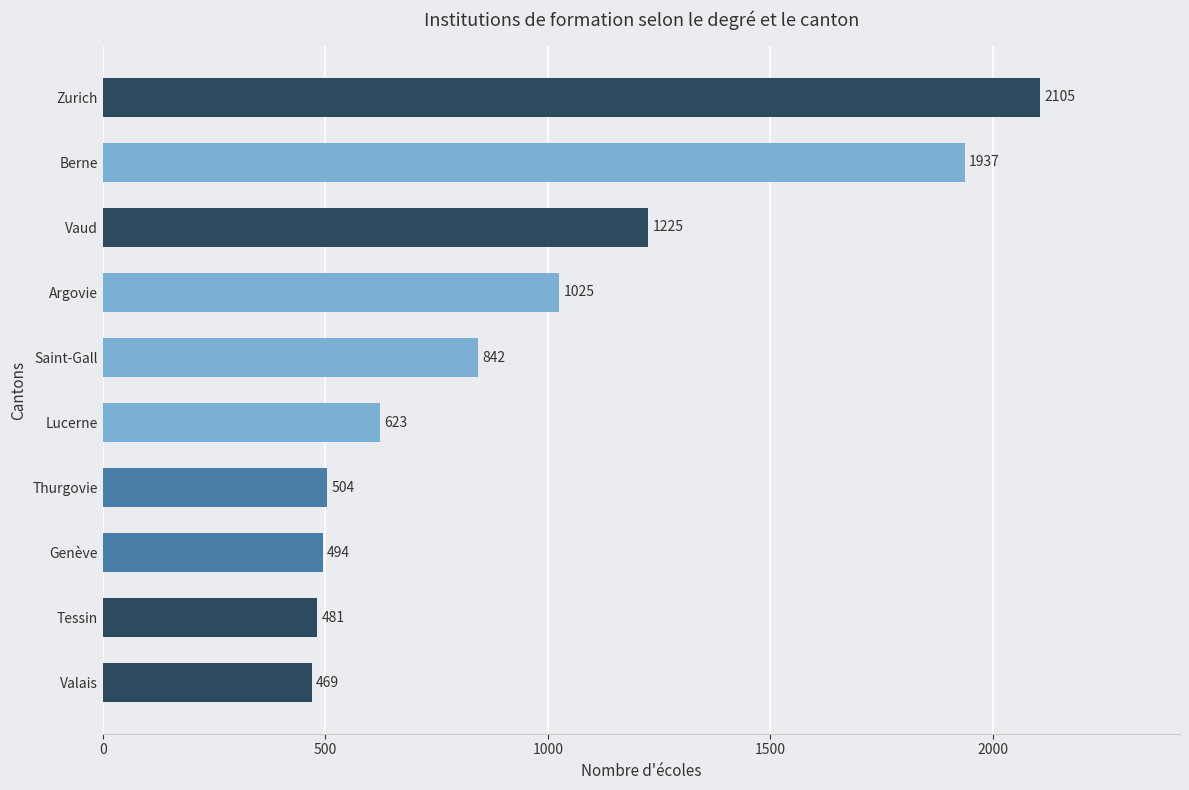

What value does the data have at Zurich, to the nearest 100?

2100